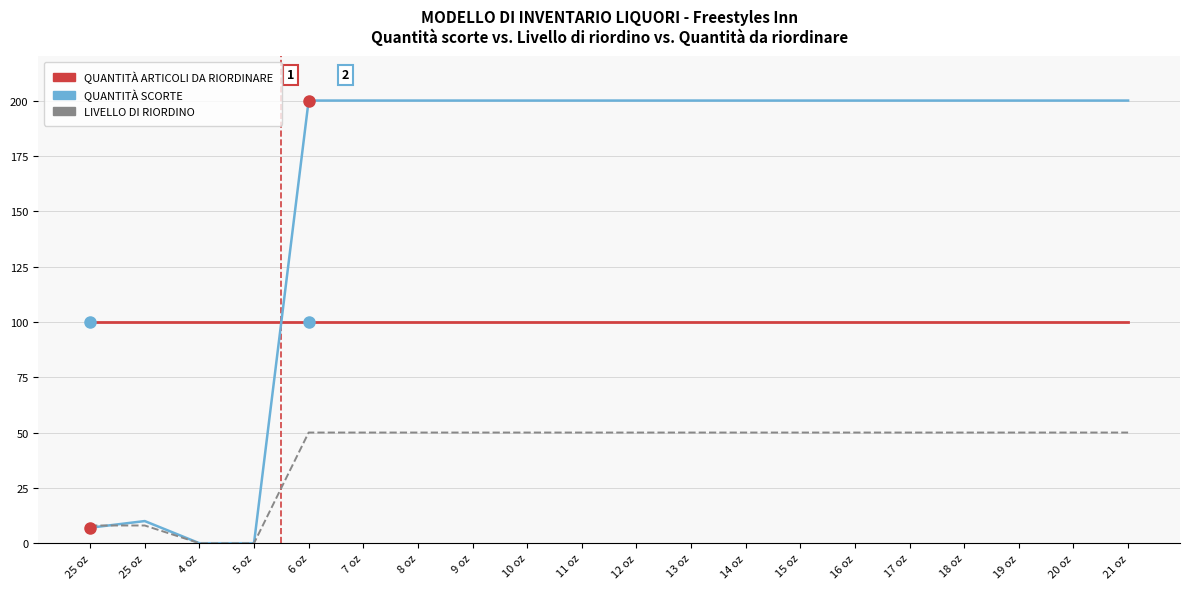

What is the maximum value shown in the chart?

200